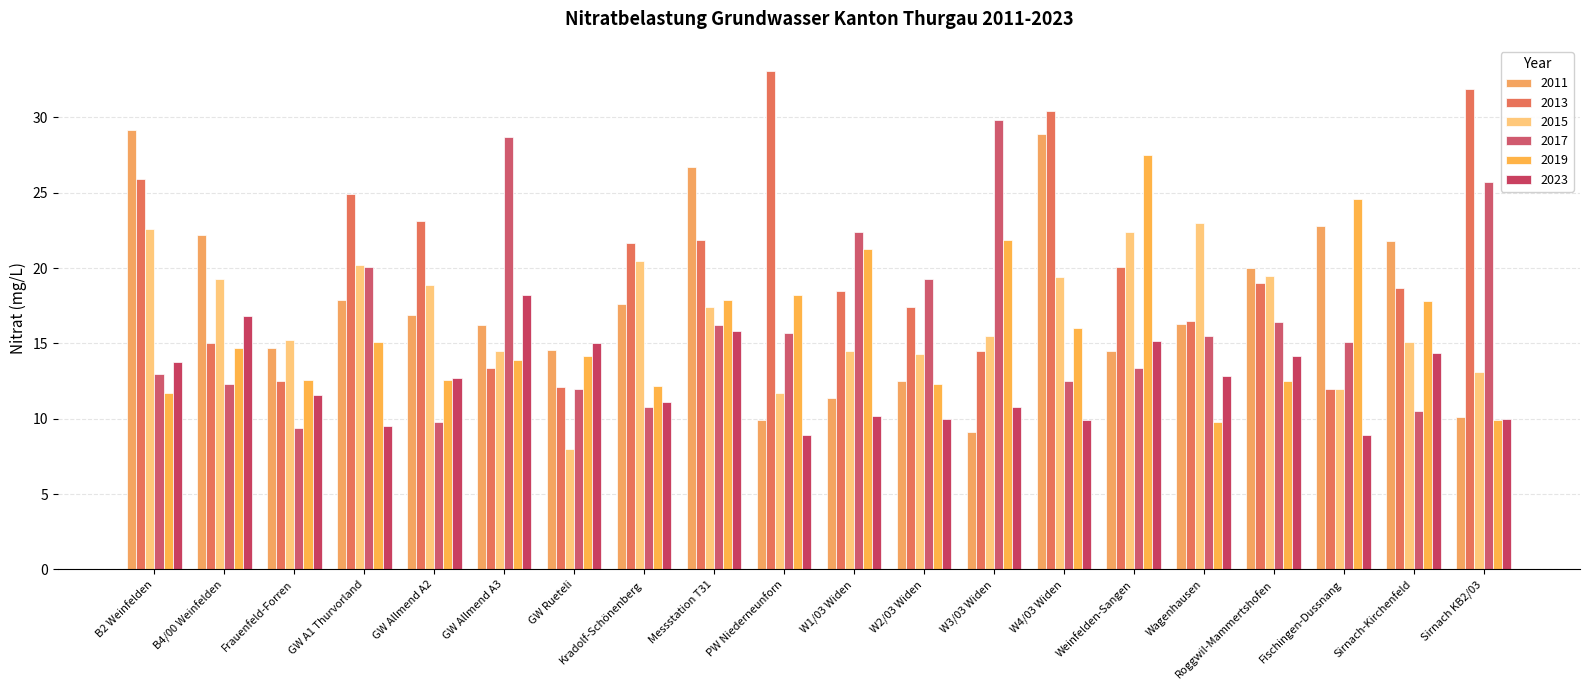

Between GW Allmend A3 and Sirnach KB2/03, which series saw the biggest shift?

2013